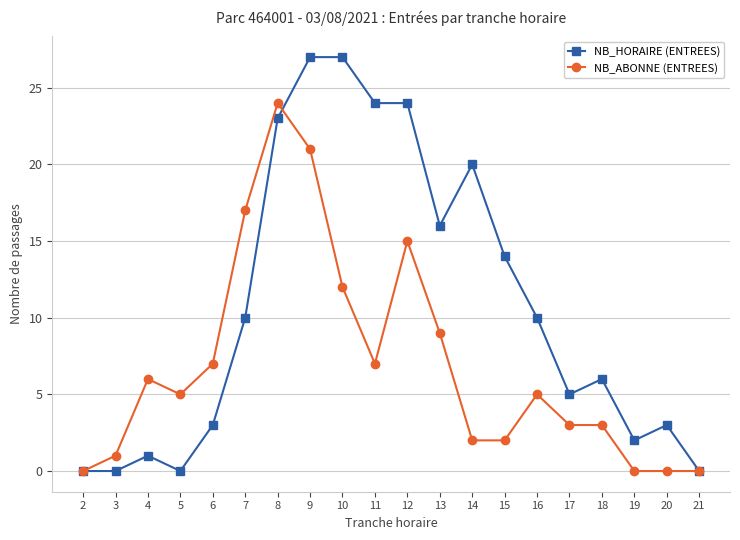

At which category does NB_ABONNE (ENTREES) reach its first local peak?

4